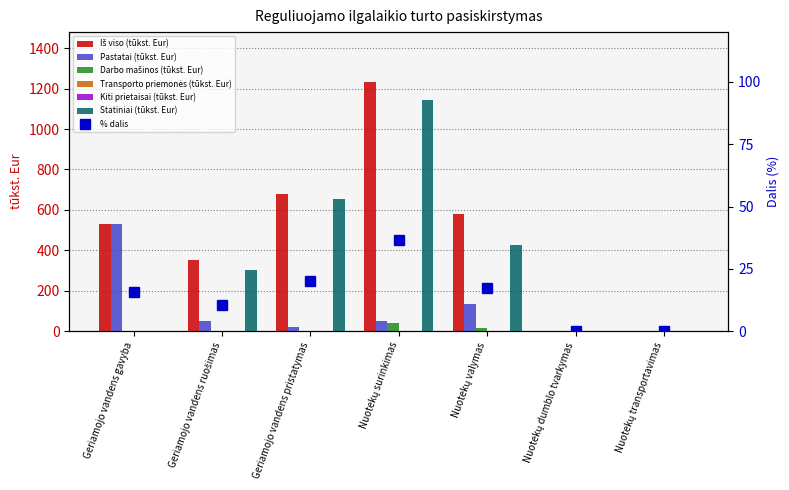

Which category has the lowest value in the Darbo mašinos (tūkst. Eur) series?

Geriamojo vandens pristatymas